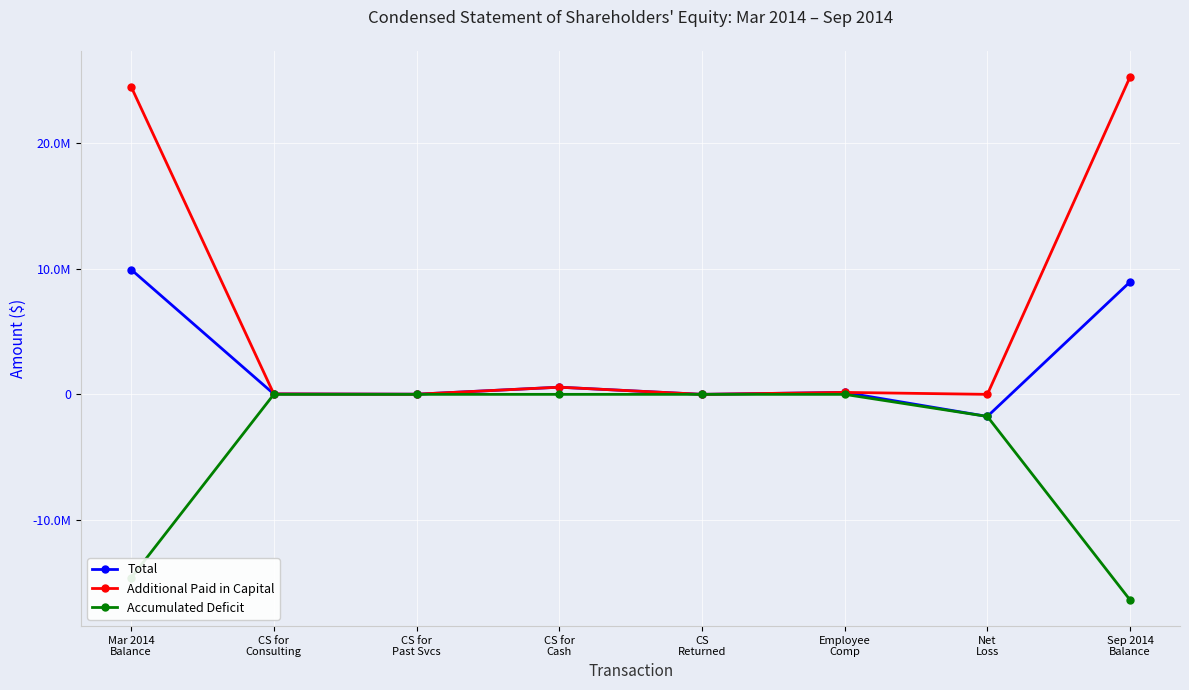

Between CS for
Past Svcs and Net
Loss, which series saw the biggest shift?

Total